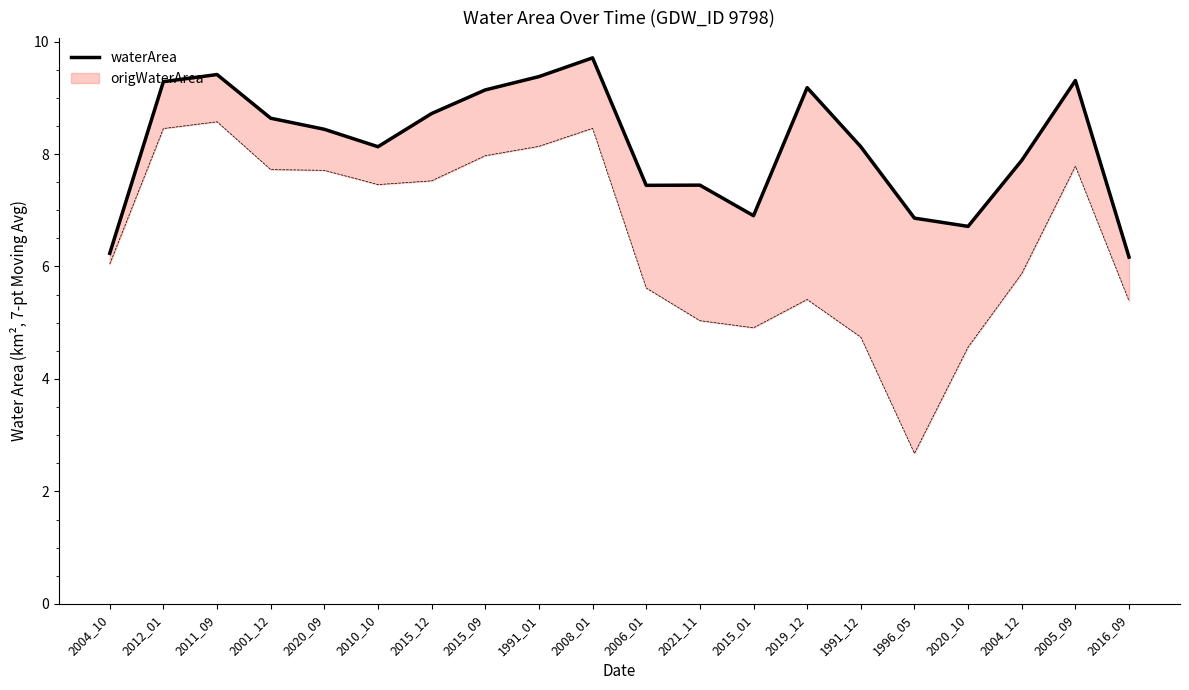

What is the smallest value displayed?

6.2